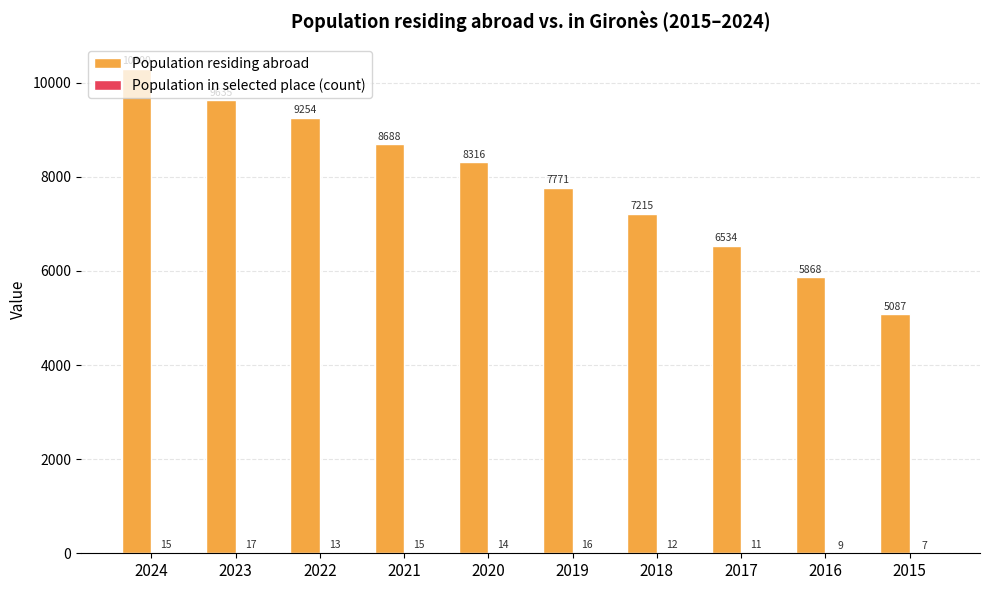

What is the spread (max minus min) of values at 2018?

7203